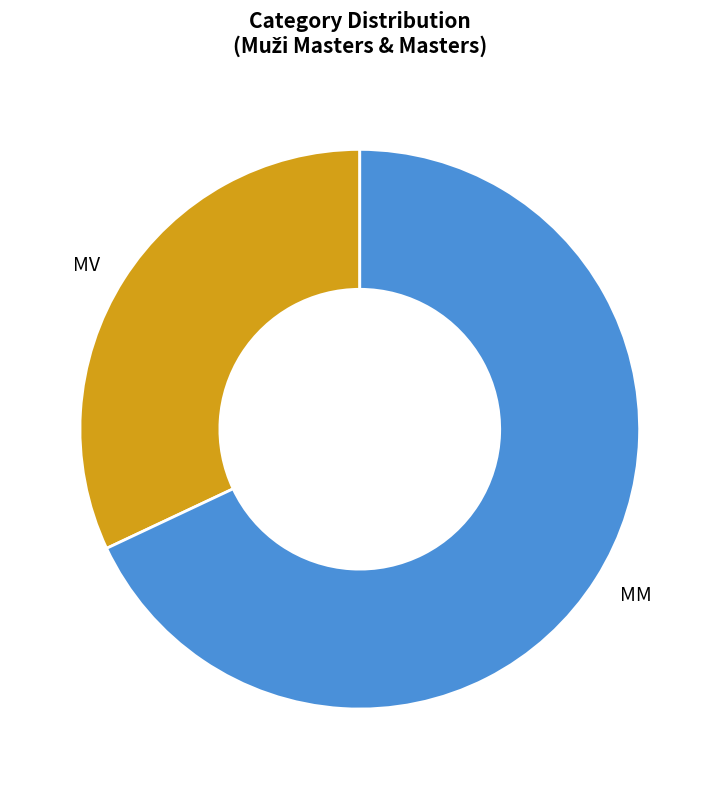

Count the number of slices in the pie.

2